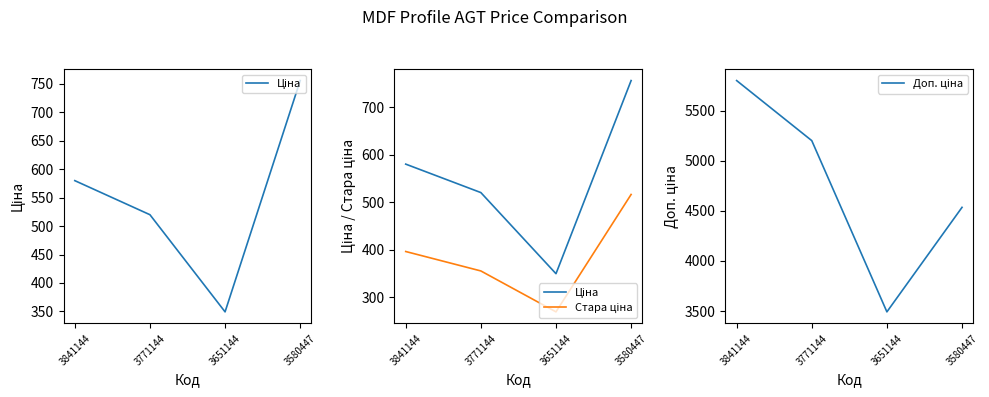

Rank the series at 3651144 from lowest to highest value.

Стара ціна, Ціна, Доп. ціна